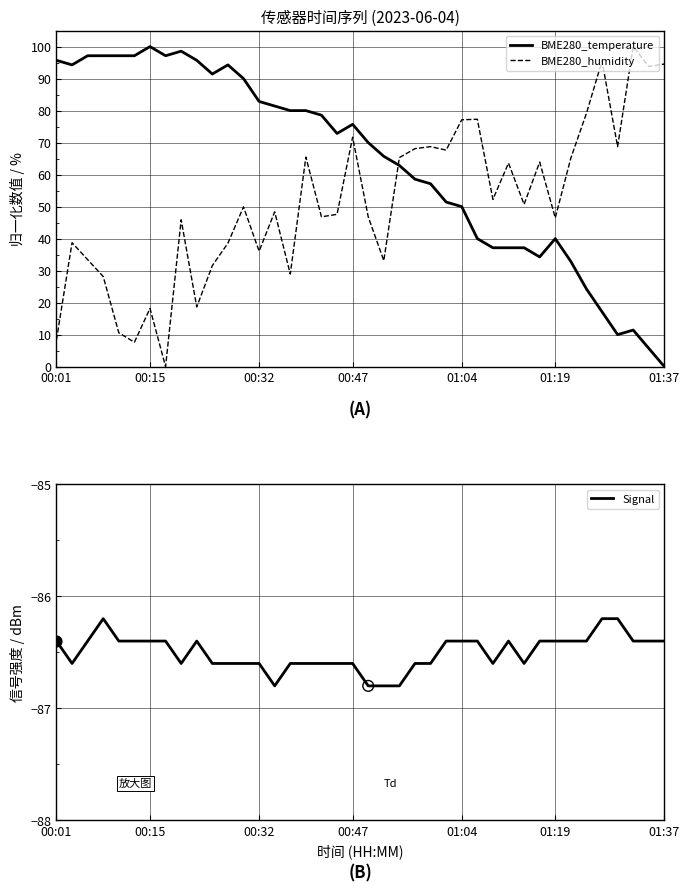

At how many categories does at least one series exceed 23?

40